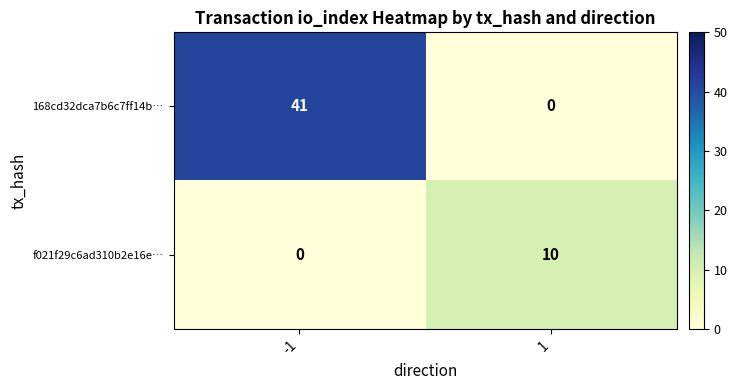

What is the highest value of the f021f29c6ad310b2e16e… series?

10